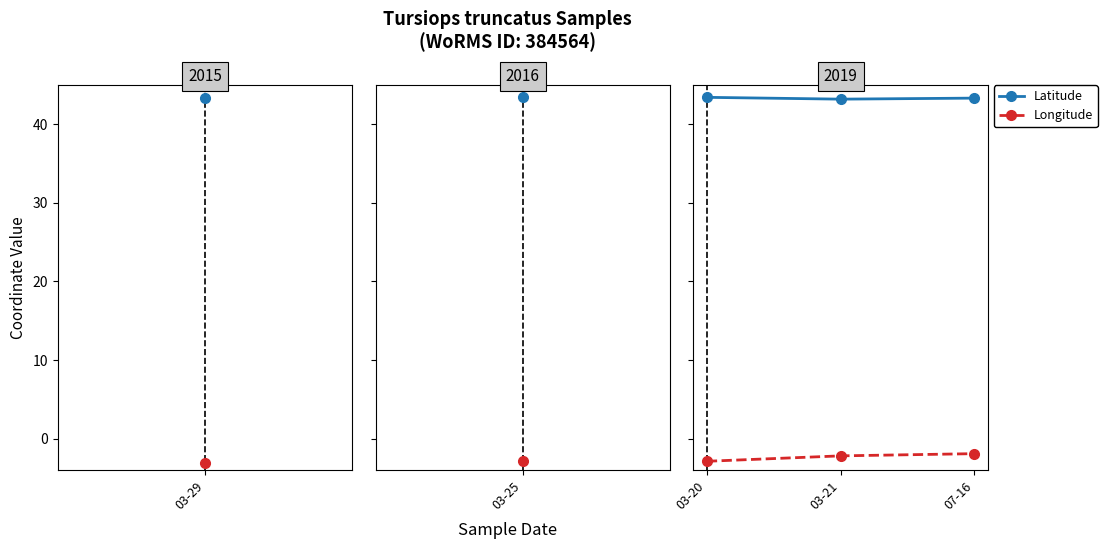

What is the value of the Longitude point at the 2nd from the left?

-2.2